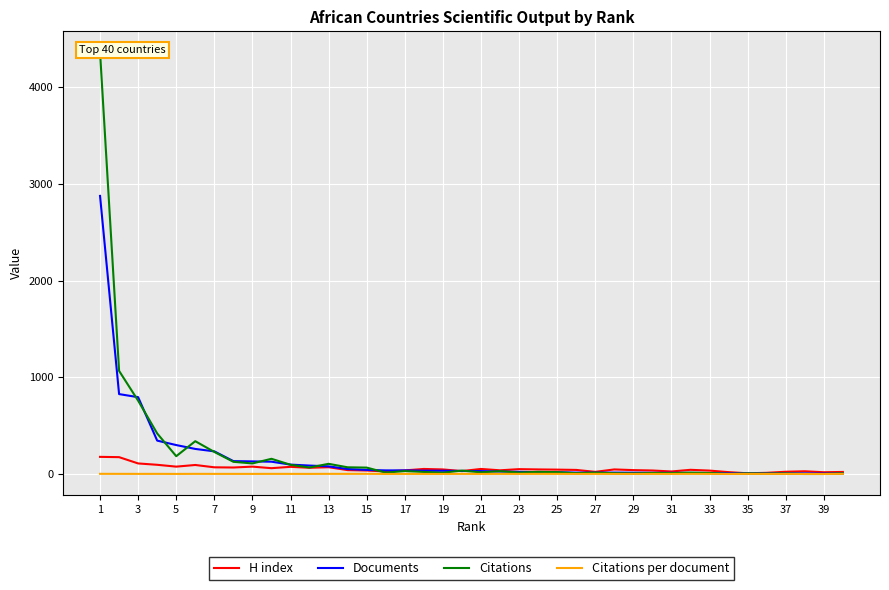

Does the chart display data point markers on the line(s)?

No